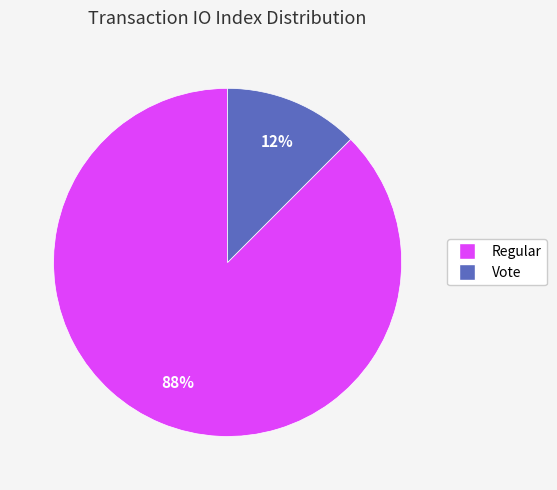

Combined, do Vote and Regular account for over 50%?

Yes